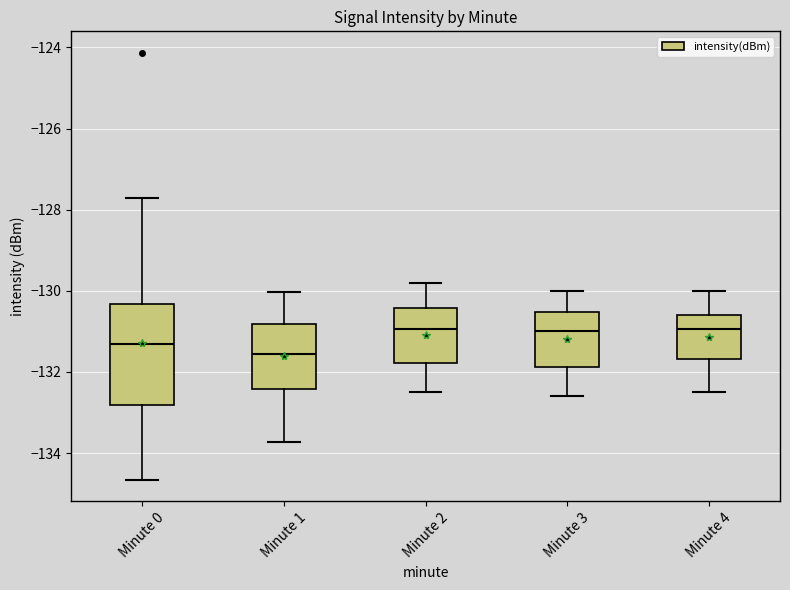

Comparing the boxes themselves (not the whiskers), which one is the tallest?

Minute 0